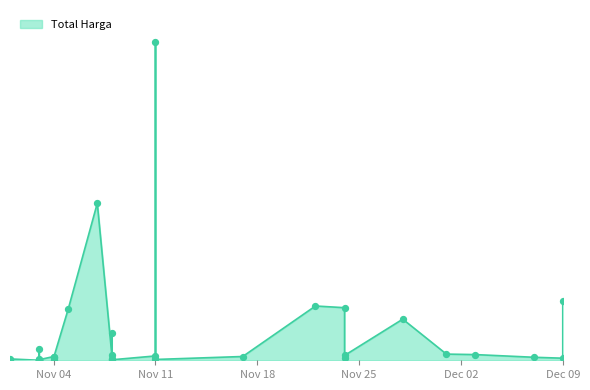

What is the change in value from 2021-11-07 to 2021-11-03?

-1423095900